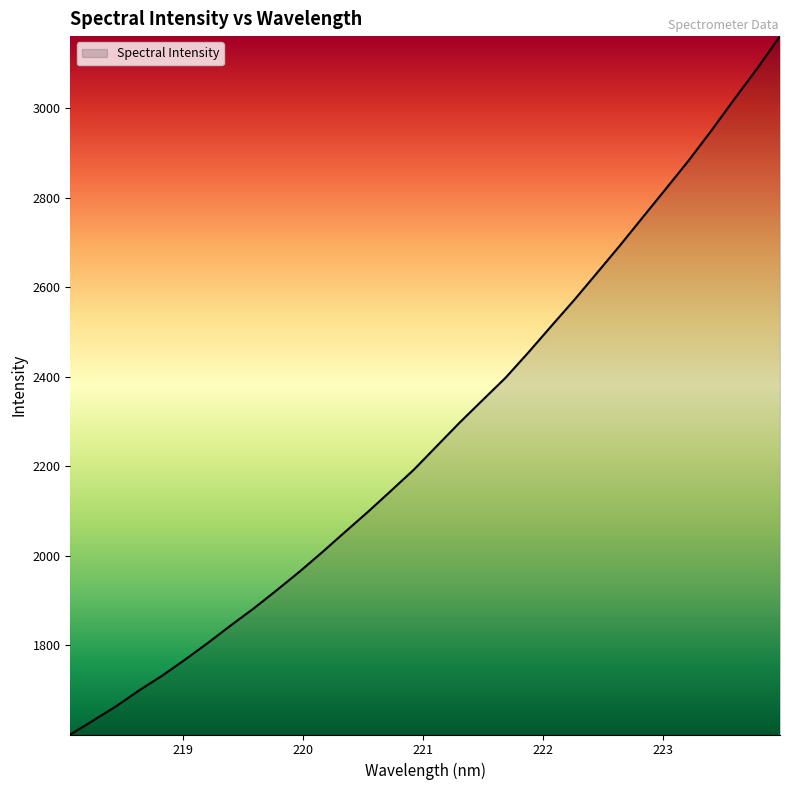

What is the difference between the maximum and minimum values?

1559.3